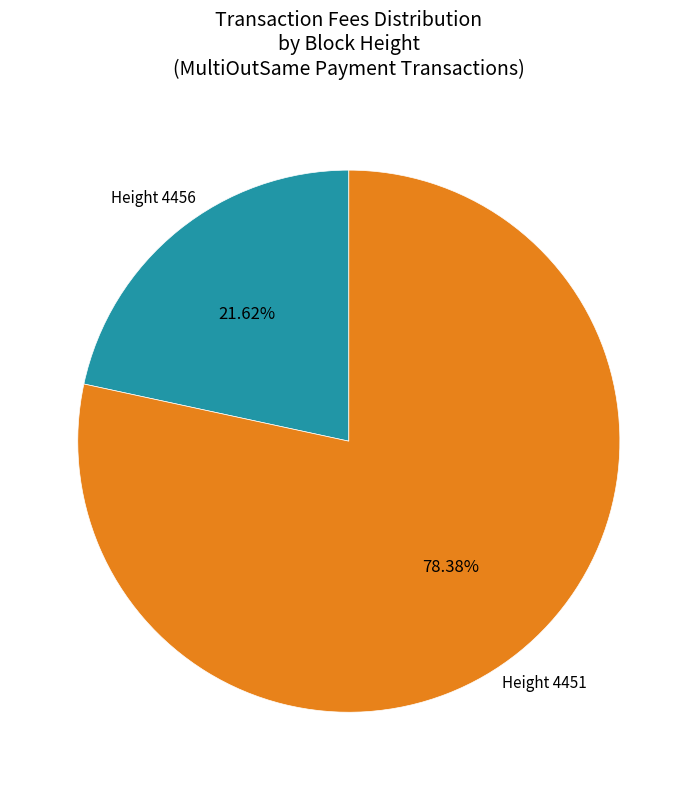

Is there any slice that represents more than half of the pie?

Yes